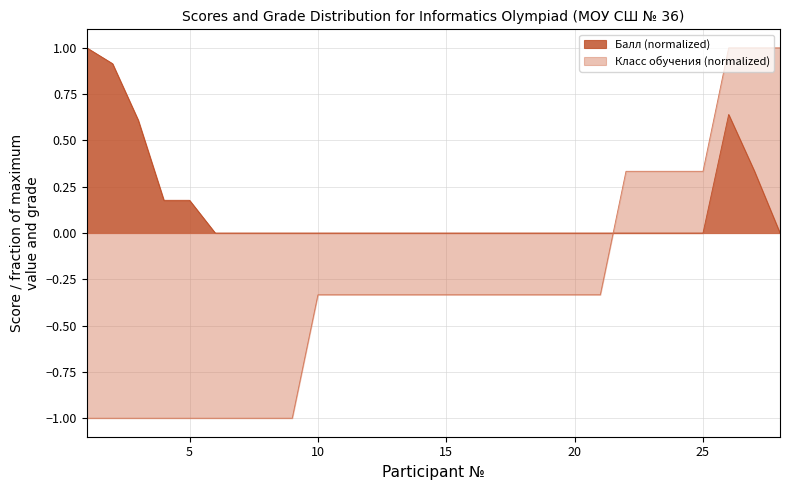

Does the chart have visible grid lines?

Yes